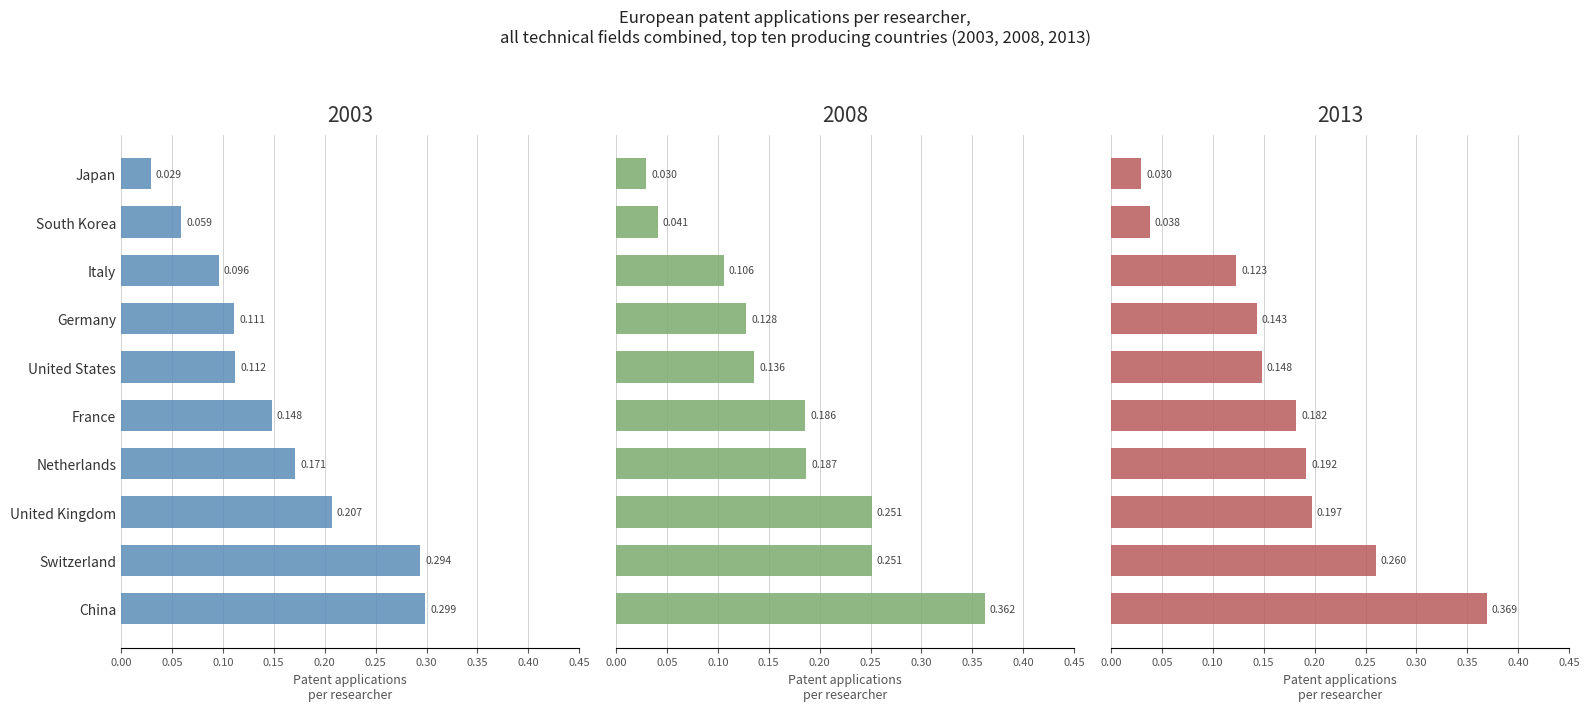

Which has a higher value, Netherlands or United Kingdom?

United Kingdom